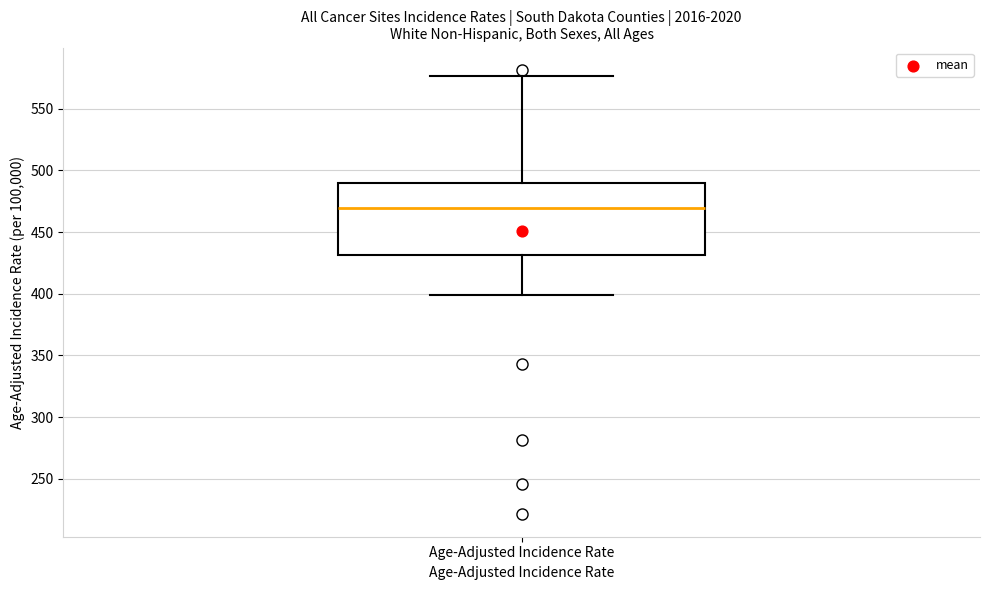

Where does the upper whisker of the box for Age-Adjusted Incidence Rate end on the y-axis? The values are not printed on the chart, so give them approximately, as read against the axis.

575